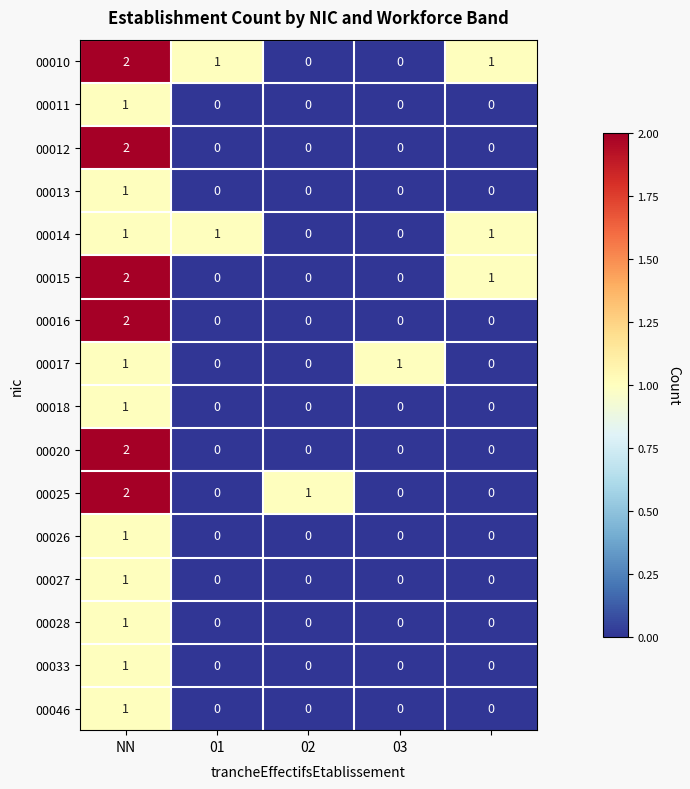

Count the 00027 values in the range 0 to 1.

5